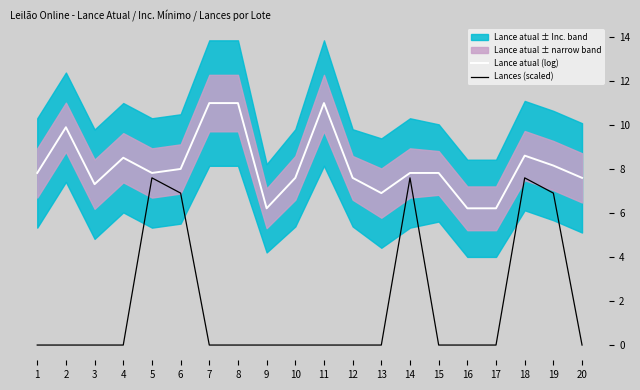

What is the difference between the maximum and minimum values in the Lance atual (log) series?

4.8